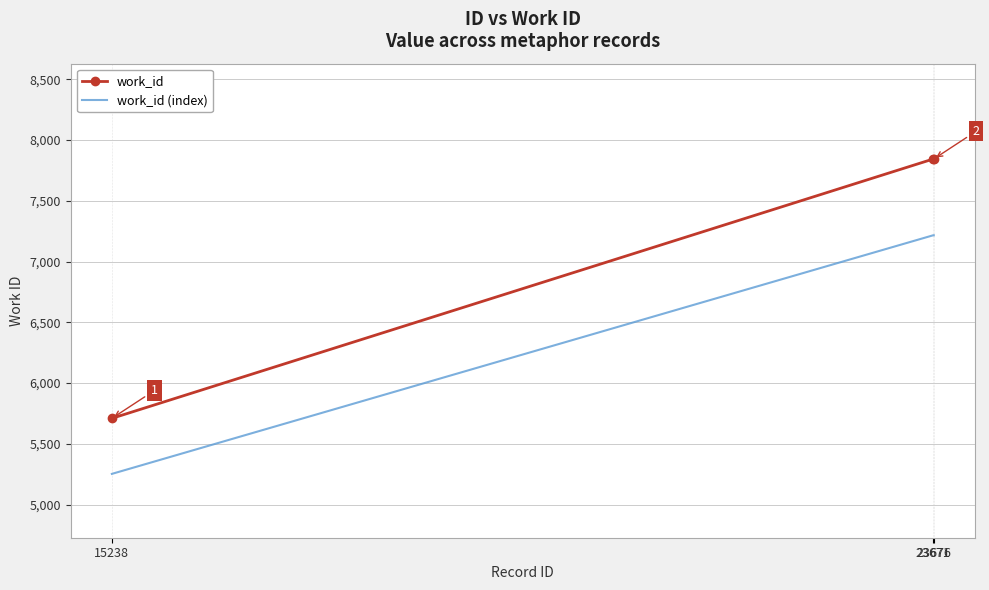

Count the number of categories in the chart.

3